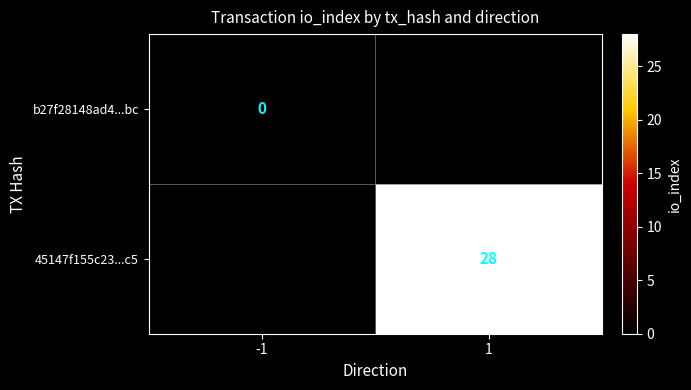

The value of 45147f155c23...c5 at 1 is 40. True or false?

False